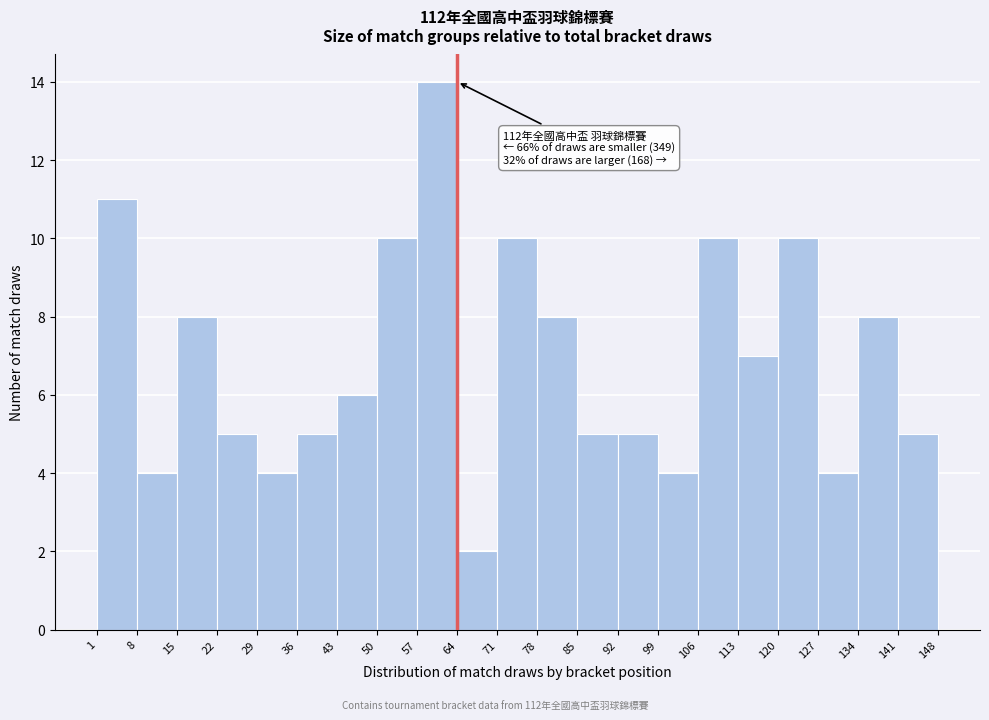

Which range on the x-axis has the tallest bar?

57 to 64